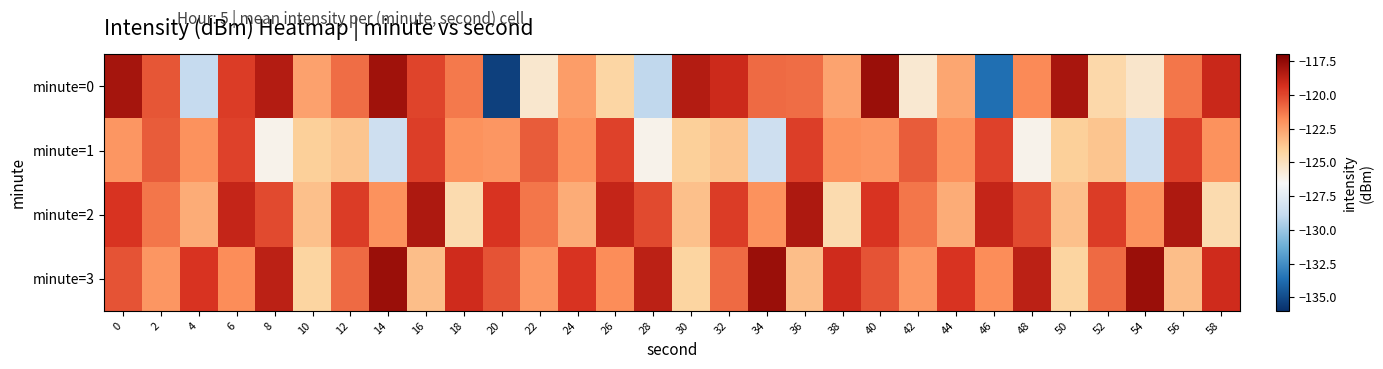

Which has a higher value, 54 or 24?

24